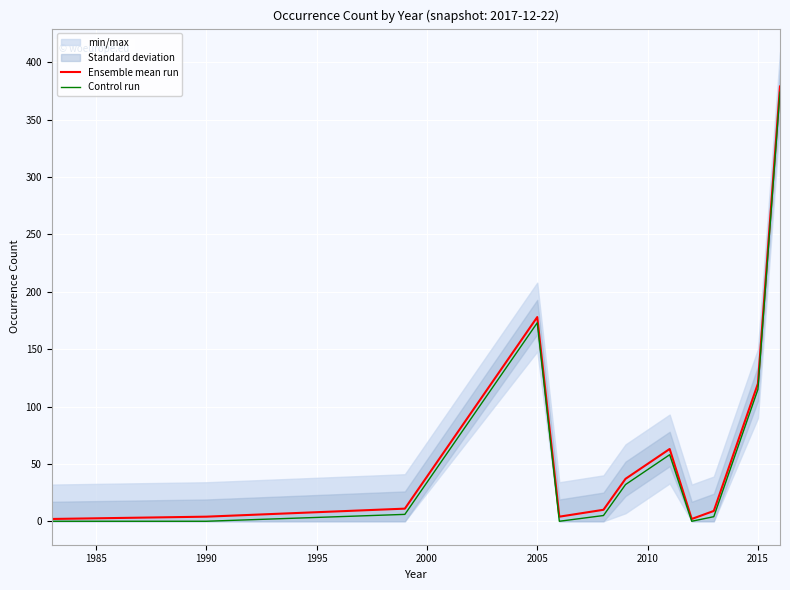

What is the maximum value for Control run?

374